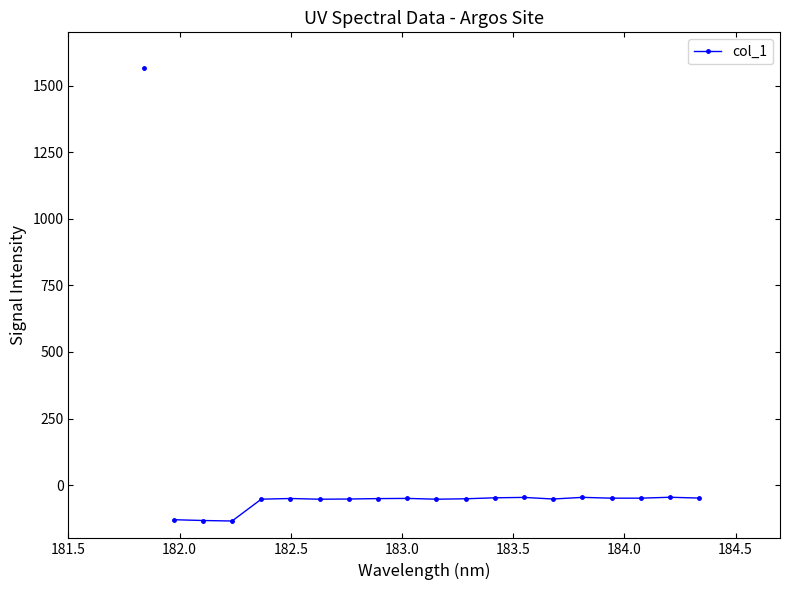

What is the maximum value shown in the chart?

-45.7